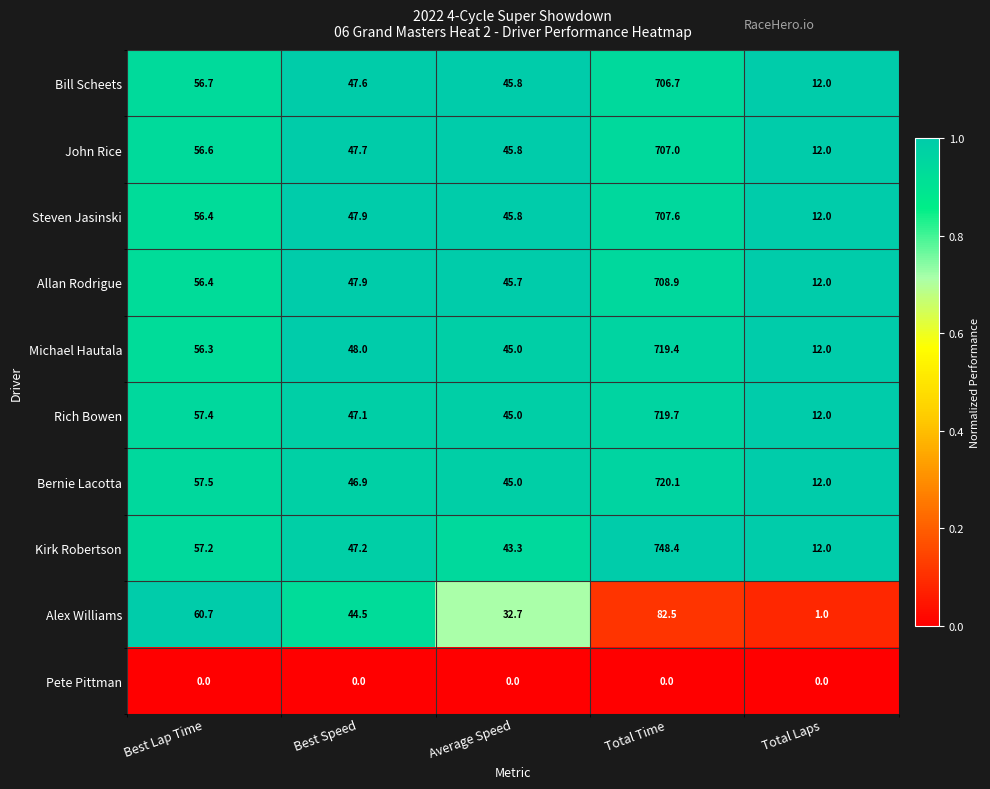

At which category is the sum across all series the highest?

Total Time